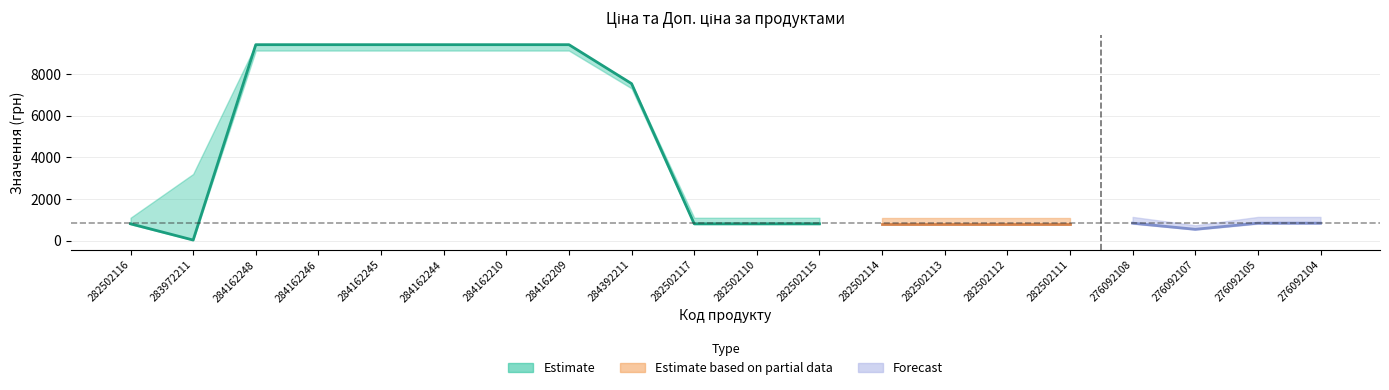

Is it true that Доп. ціна equals 1732.0 at 282502111?

False